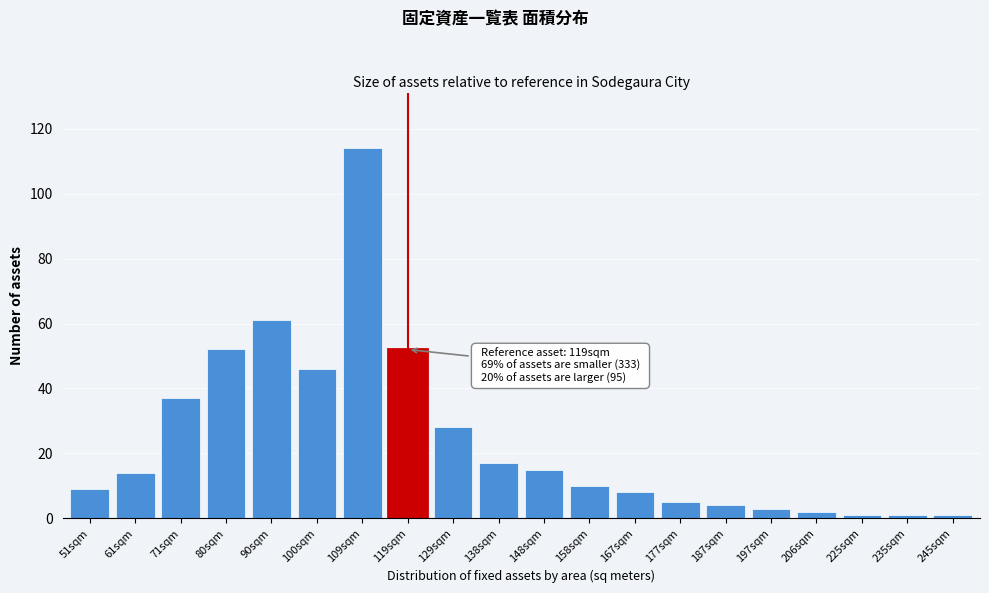

Reading left to right, what are all the values shown in this chart?

51sqm=9	61sqm=14	71sqm=37	80sqm=52	90sqm=61	100sqm=46	109sqm=114	119sqm=52	129sqm=28	138sqm=17	148sqm=15	158sqm=10	167sqm=8	177sqm=5	187sqm=4	197sqm=3	206sqm=2	225sqm=1	235sqm=1	245sqm=1